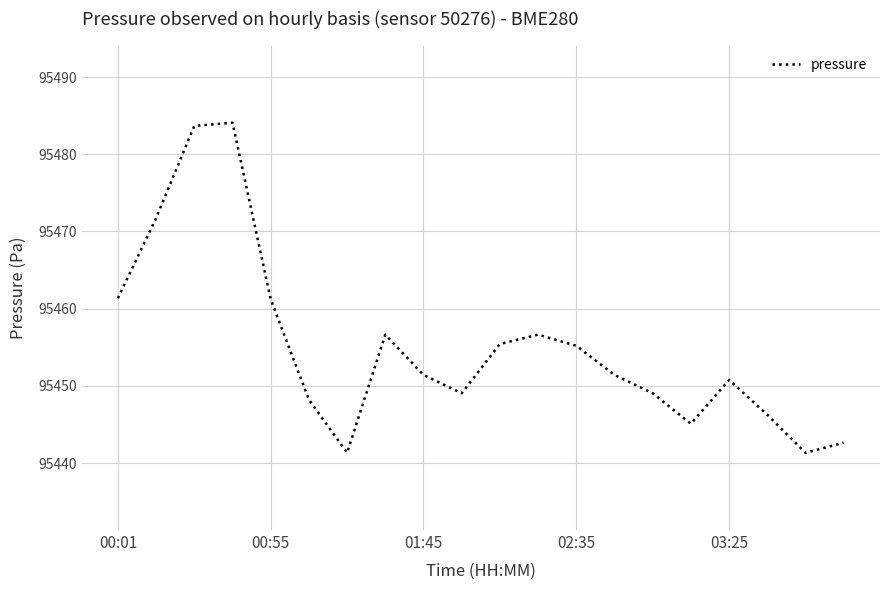

What is the smallest value displayed?

95441.3